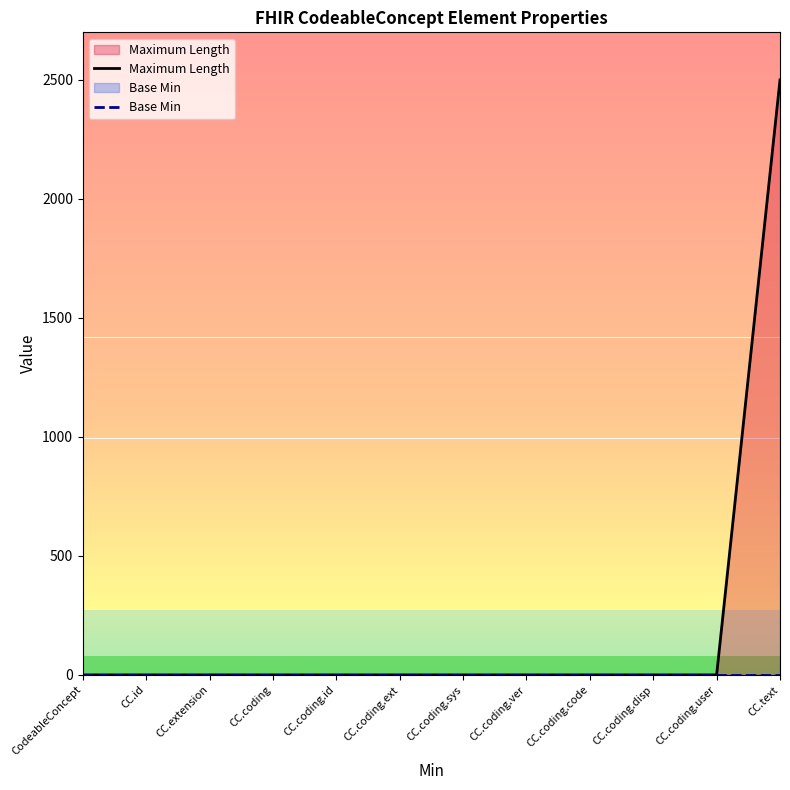

What is the label of the 12th point from the left?

CC.text